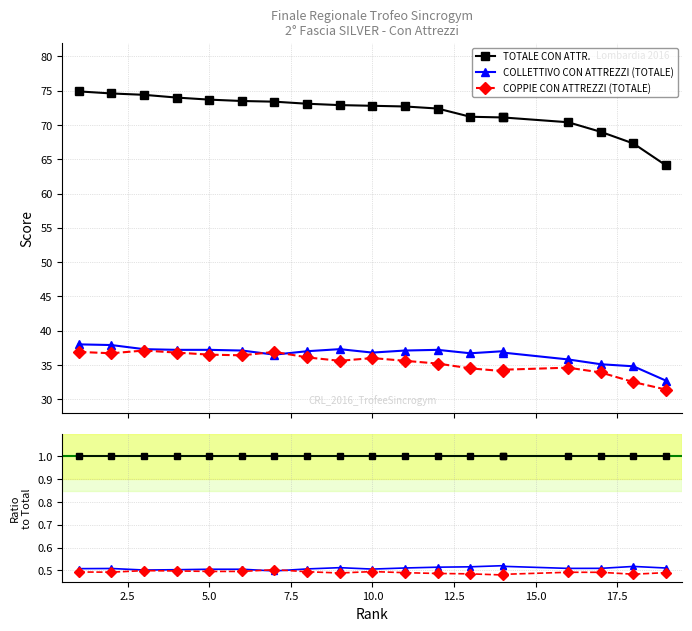

How many series are shown in this chart?

3